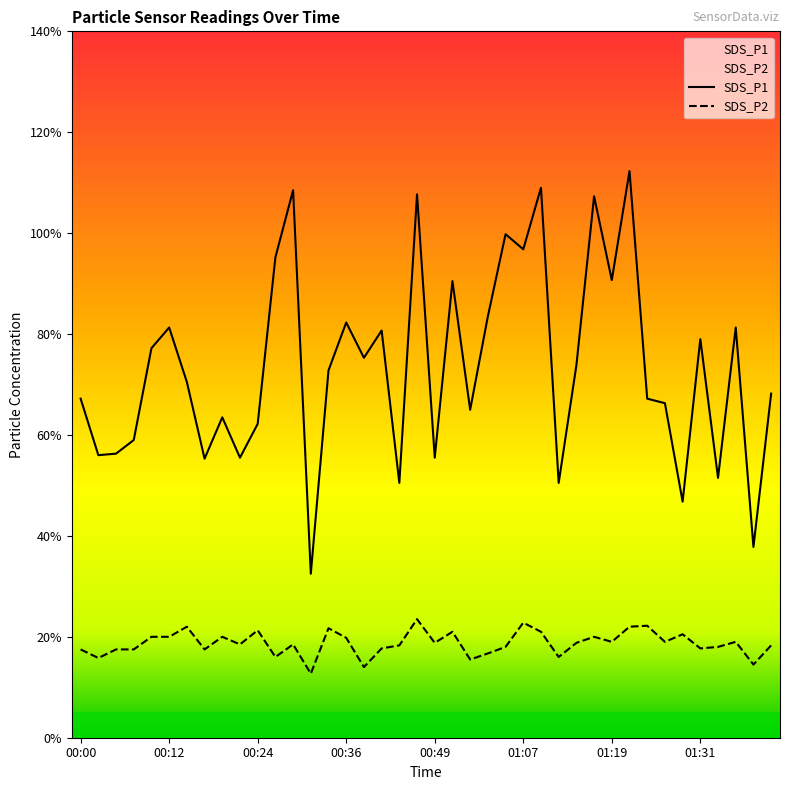

What are all the series names shown in the legend?

SDS_P1, SDS_P2